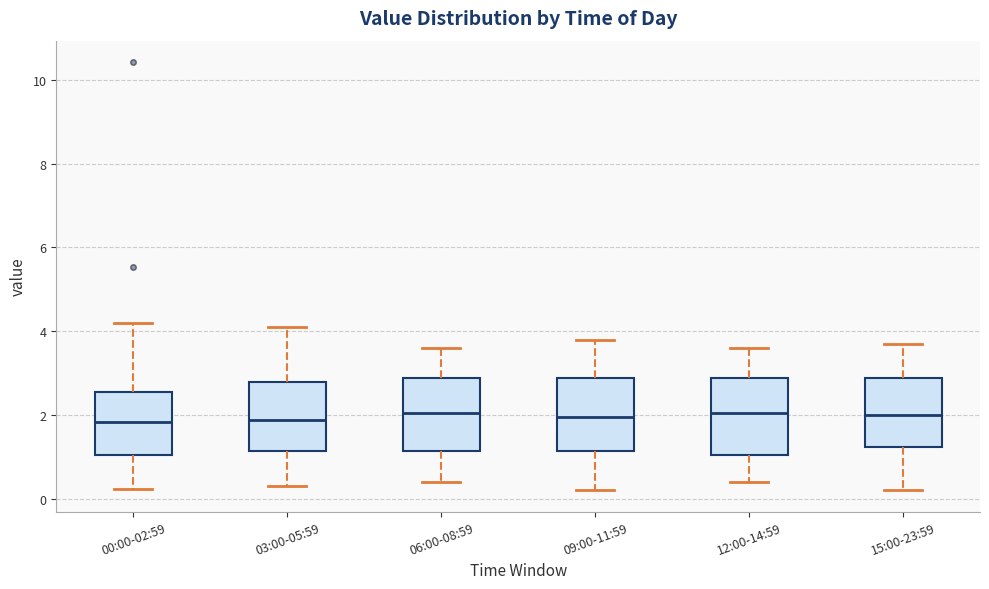

Reading left to right, read every box against the y-axis: the position of its median line, the range the box covers, and the ends of its whiskers. The values are not printed on the chart, so give them approximately, as read against the axis.

00:00-02:59: median 1.8, box 1.0 to 2.6, whiskers 0.2 to 4.2
03:00-05:59: median 1.8, box 1.2 to 2.8, whiskers 0.4 to 4.2
06:00-08:59: median 2.0, box 1.2 to 2.8, whiskers 0.4 to 3.6
09:00-11:59: median 2.0, box 1.2 to 2.8, whiskers 0.2 to 3.8
12:00-14:59: median 2.0, box 1.0 to 2.8, whiskers 0.4 to 3.6
15:00-23:59: median 2.0, box 1.2 to 2.8, whiskers 0.2 to 3.8